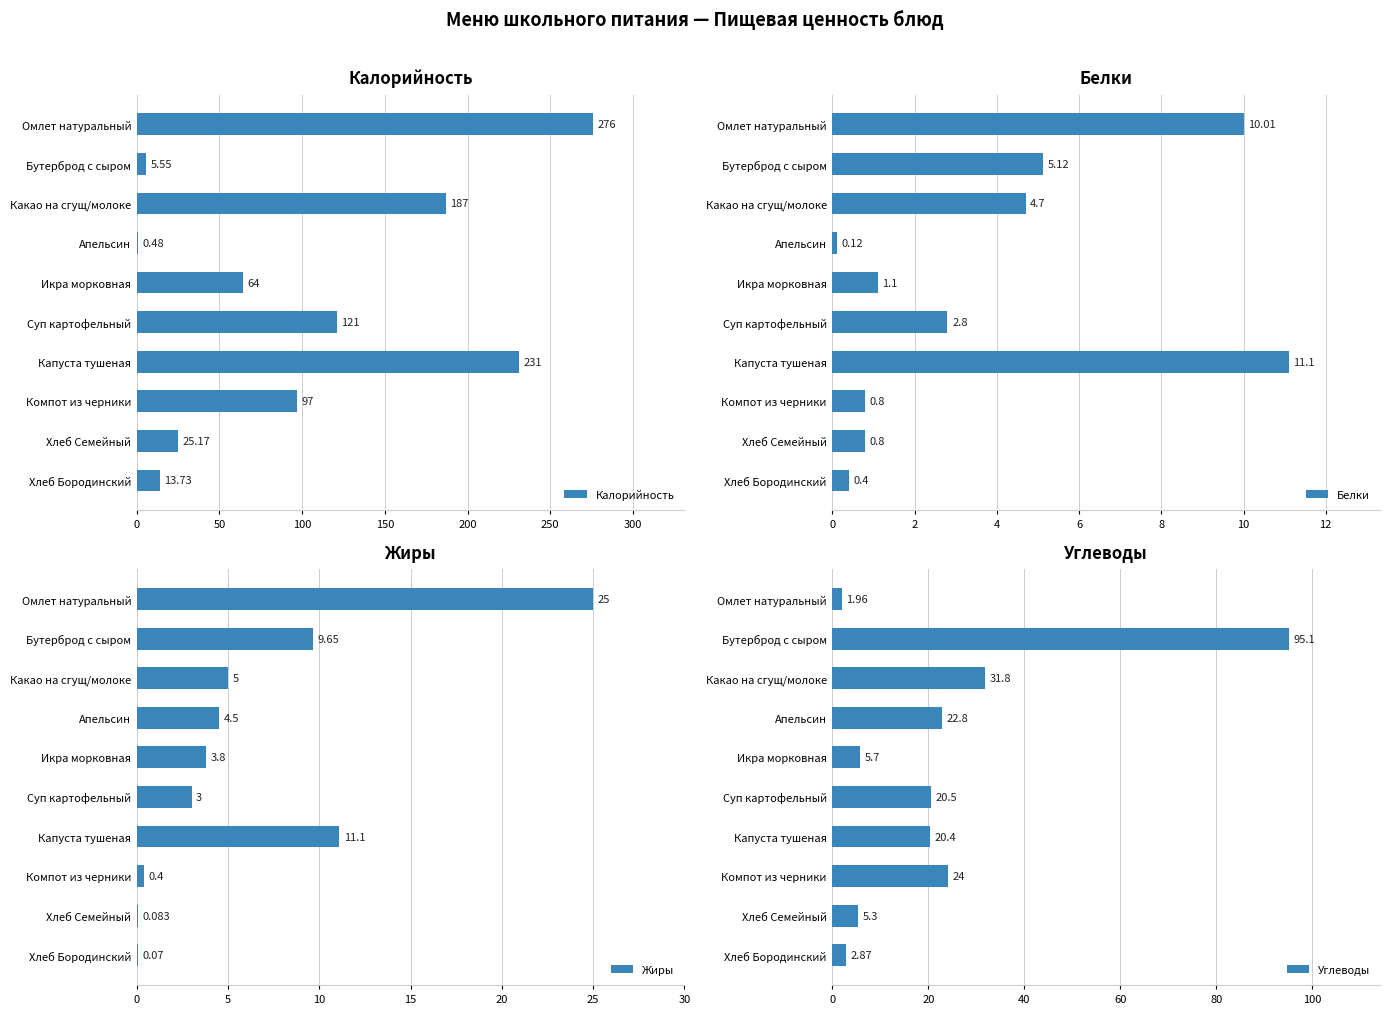

At which label is Калорийность closest to 138?

Суп картофельный